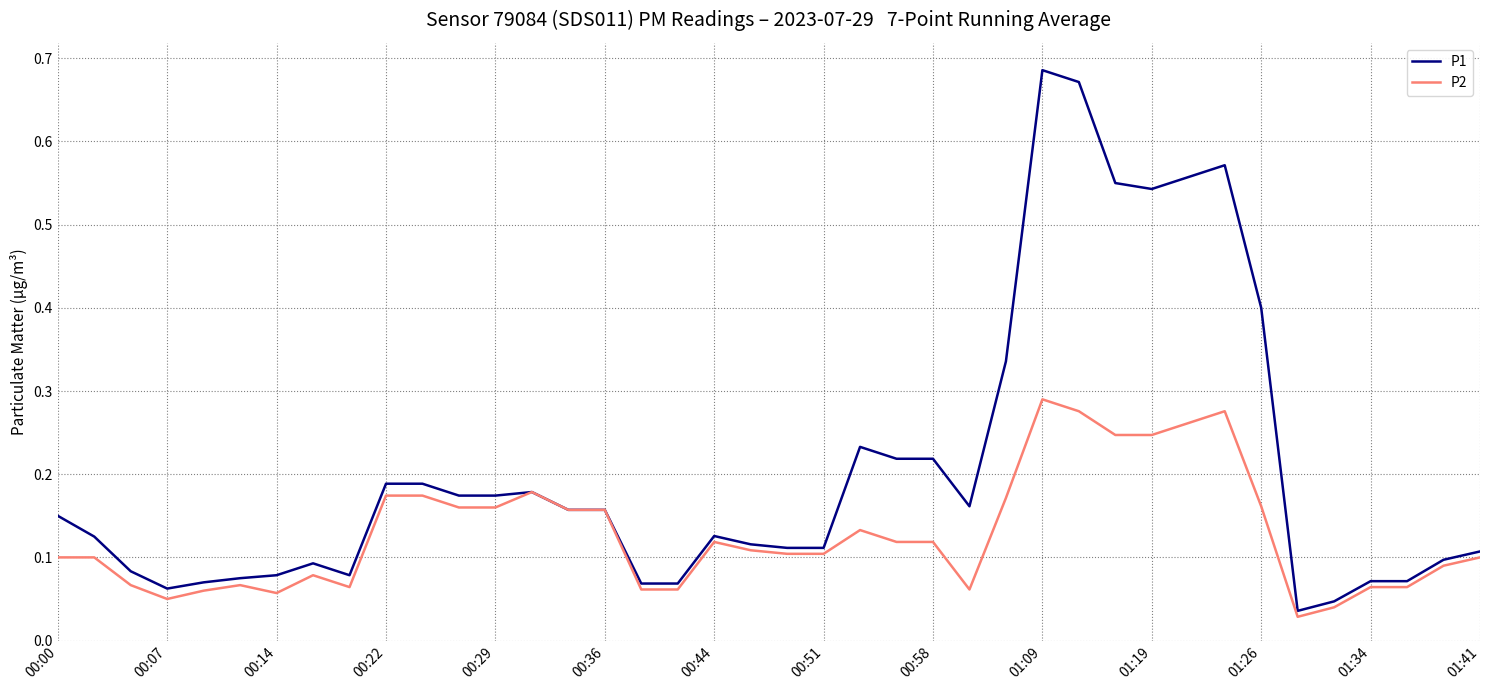

Rank the series by their maximum value, from highest to lowest.

P1, P2